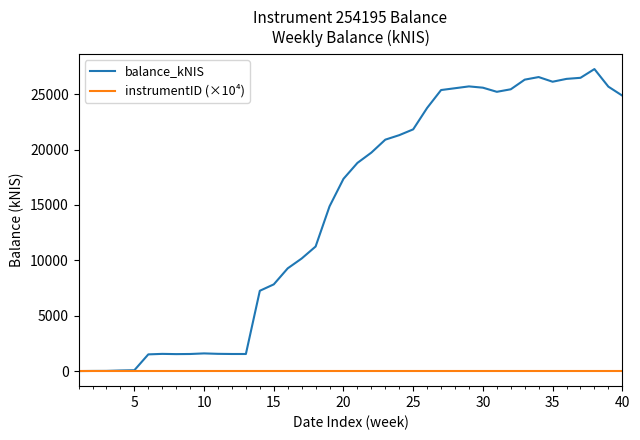

List the series in order of their peak value, lowest first.

instrumentID (×10⁴), balance_kNIS